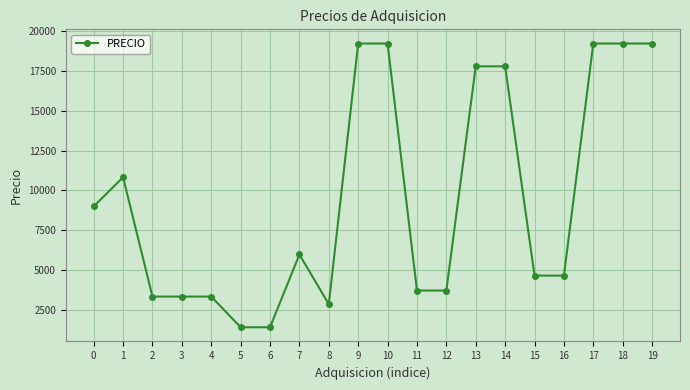

What is the value of the 8th point from the left?

5964.9